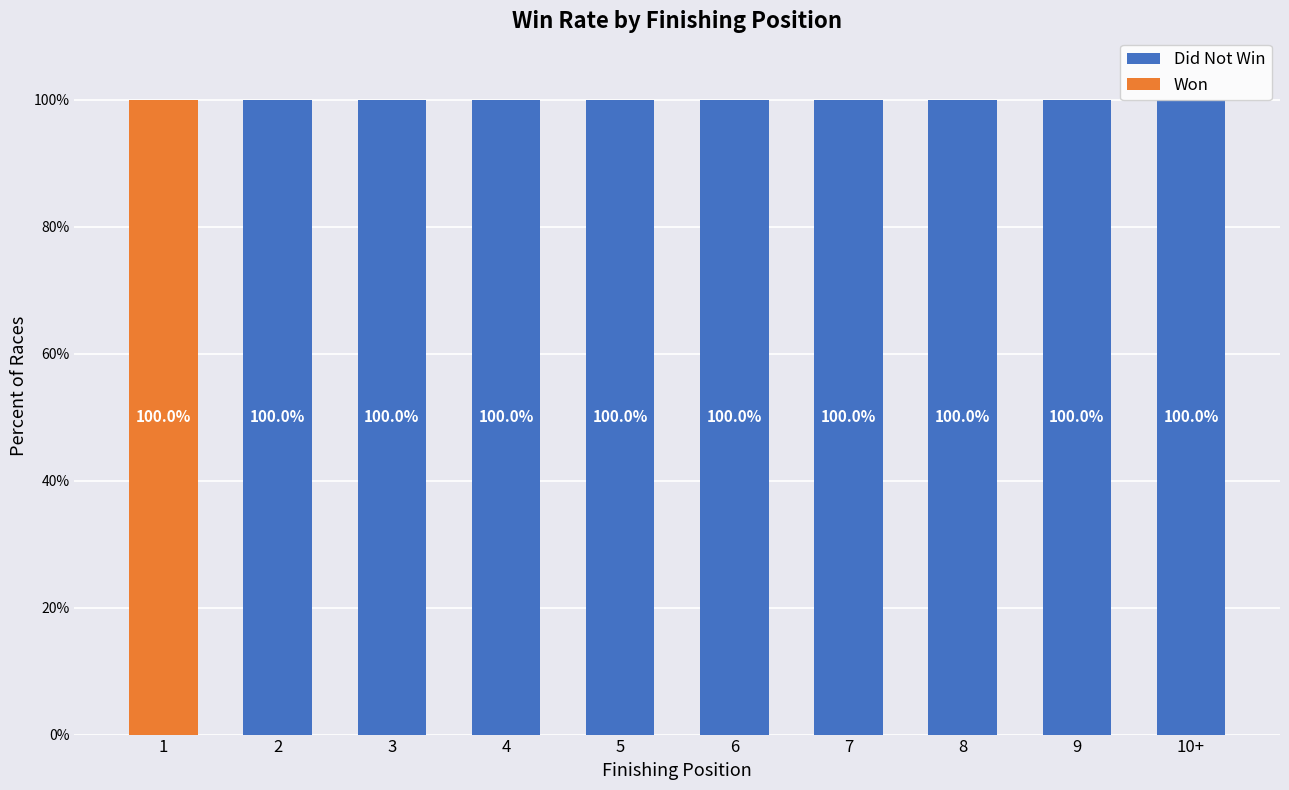

What is the maximum value for Did Not Win?

100